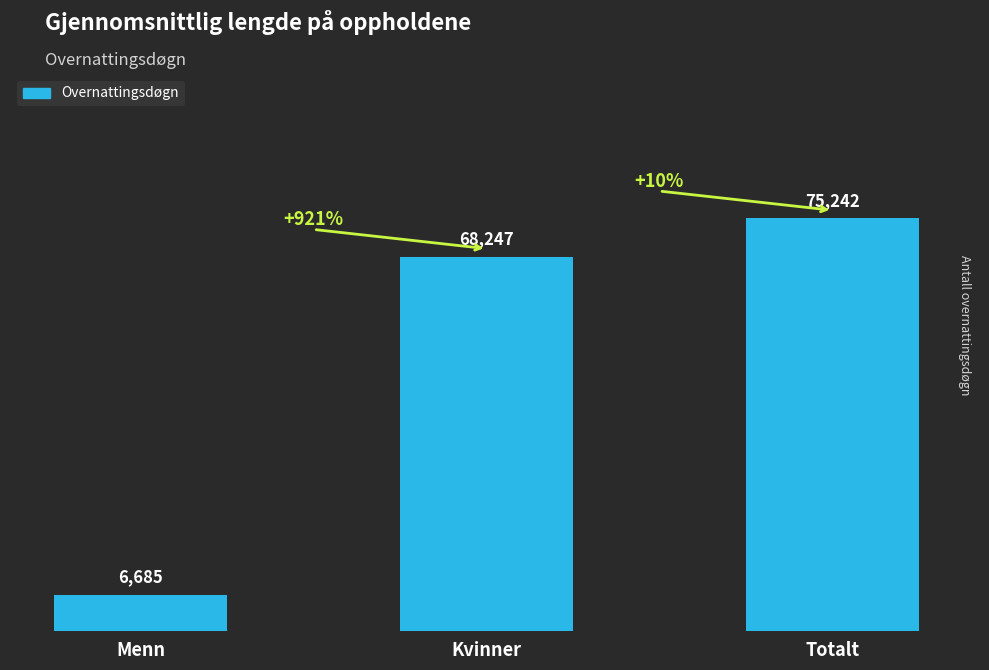

What is the ratio of the value at Totalt to the value at Kvinner?

1.1